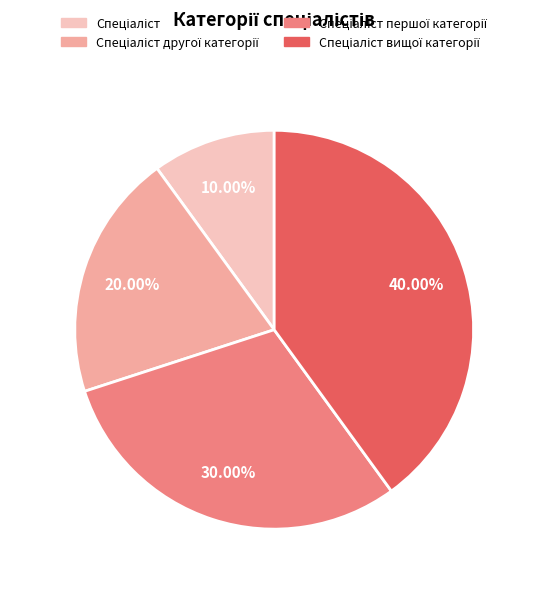

Is there a majority slice in this chart?

No